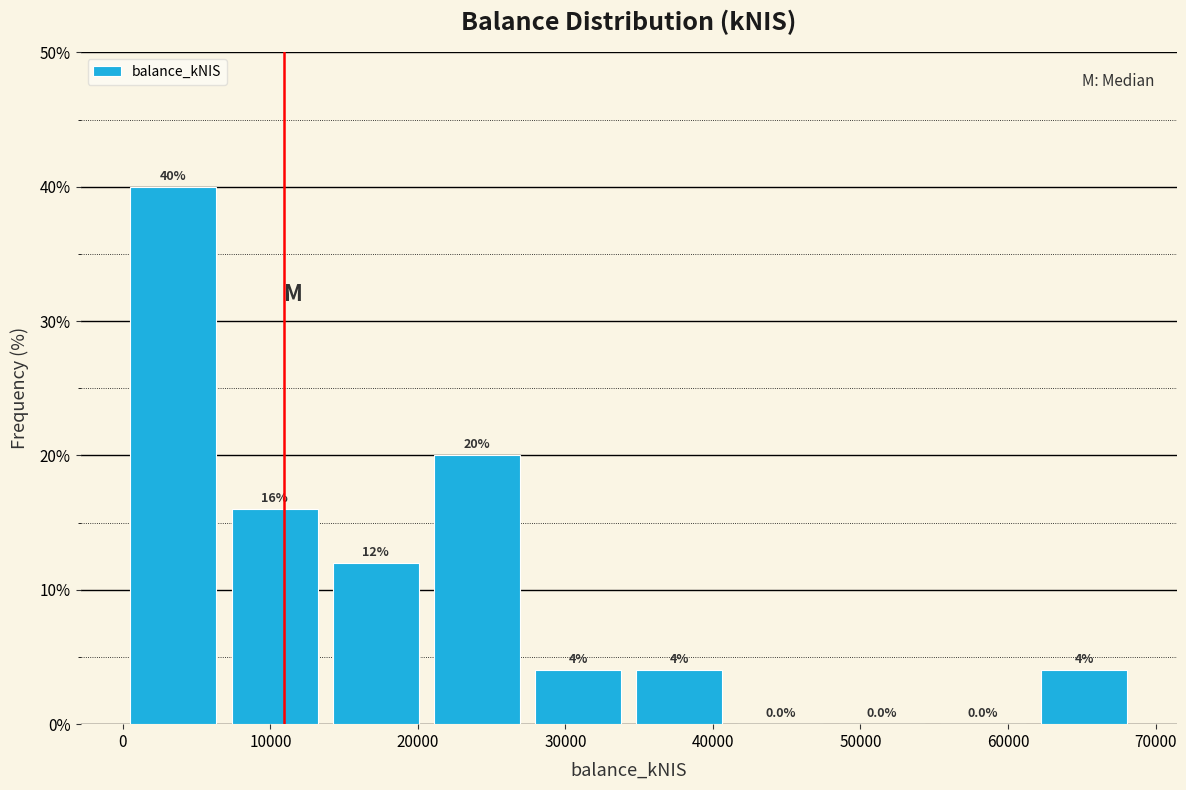

Reading left to right, transcribe this chart: for each bar, give the range it covers on the x-axis and its height. The bar edges are not printed on the chart, so give them approximately, as read against the axis.

0 to 7000: 40.0
7000 to 14000: 16.0
14000 to 21000: 12.0
21000 to 27000: 20.0
27000 to 34000: 4.0
34000 to 41000: 4.0
41000 to 48000: 0.0
48000 to 55000: 0.0
55000 to 62000: 0.0
62000 to 69000: 4.0